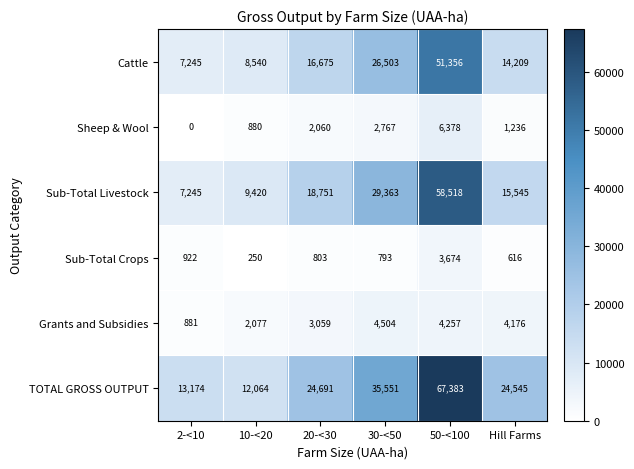

Which series changed the most between 10-<20 and 30-<50?

TOTAL GROSS OUTPUT